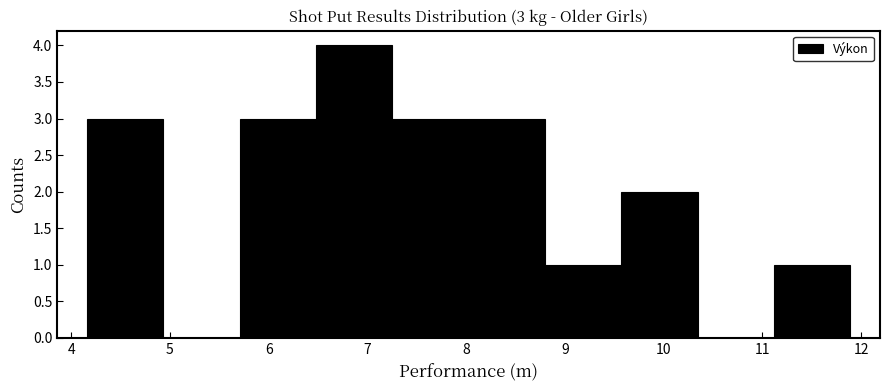

Which range on the x-axis has the tallest bar?

6.5 to 7.3